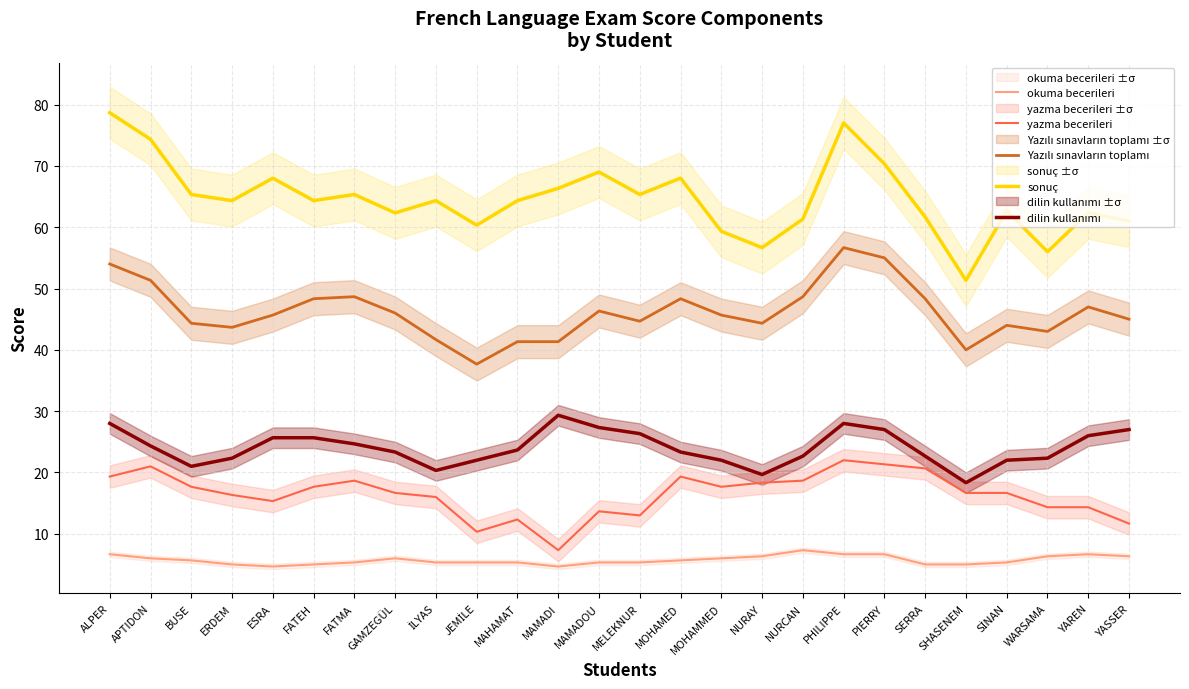

At which category does sonuç reach its first local valley?

ERDEM